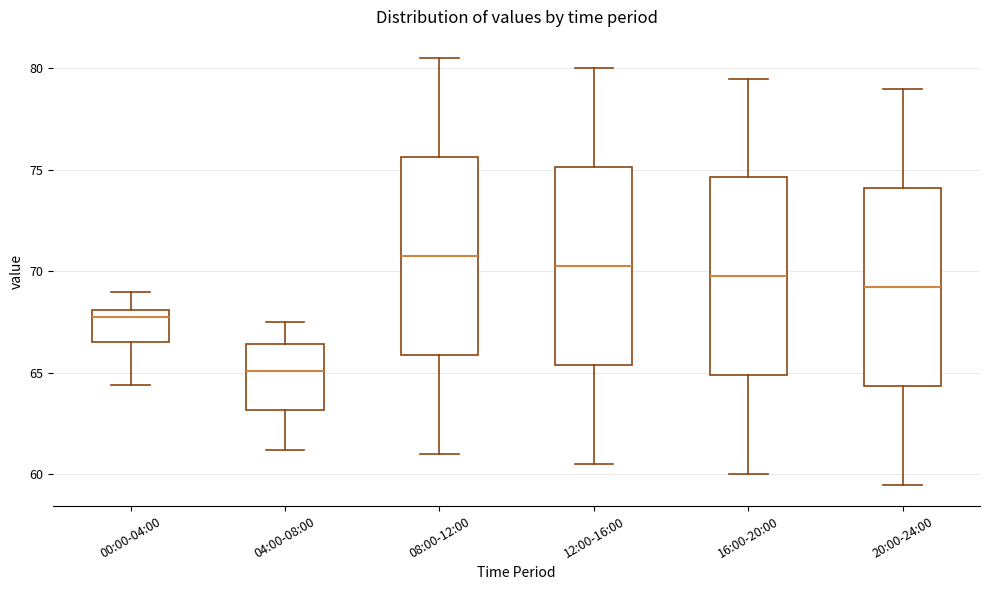

Where is the upper edge of the box for 00:00-04:00 on the y-axis? The values are not printed on the chart, so give them approximately, as read against the axis.

68.0